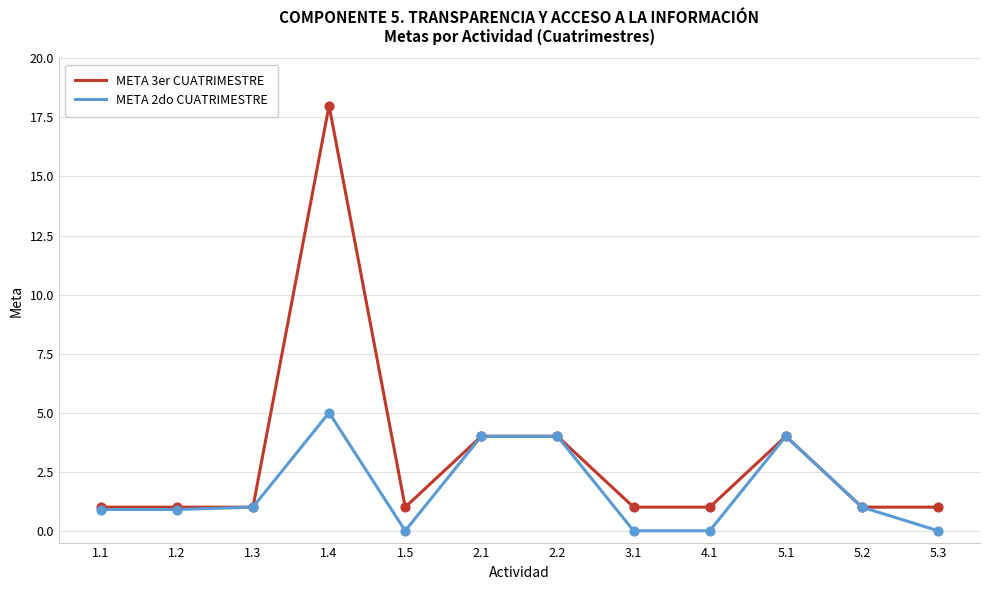

Which series has the largest range (max minus min)?

META 3er CUATRIMESTRE